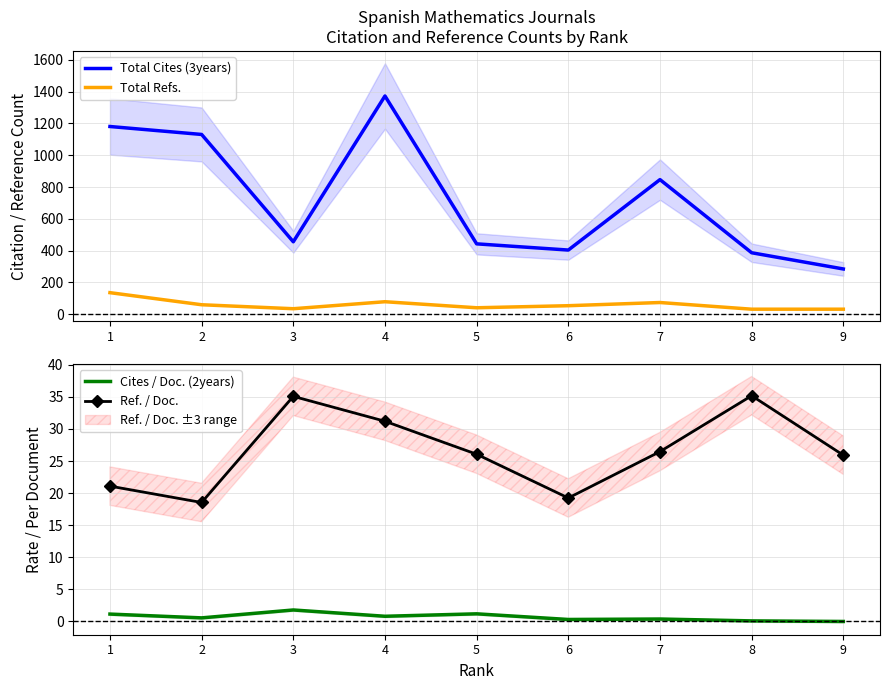

In Total Cites (3years), how many points are lower than both neighbors (excluding endpoints)?

2